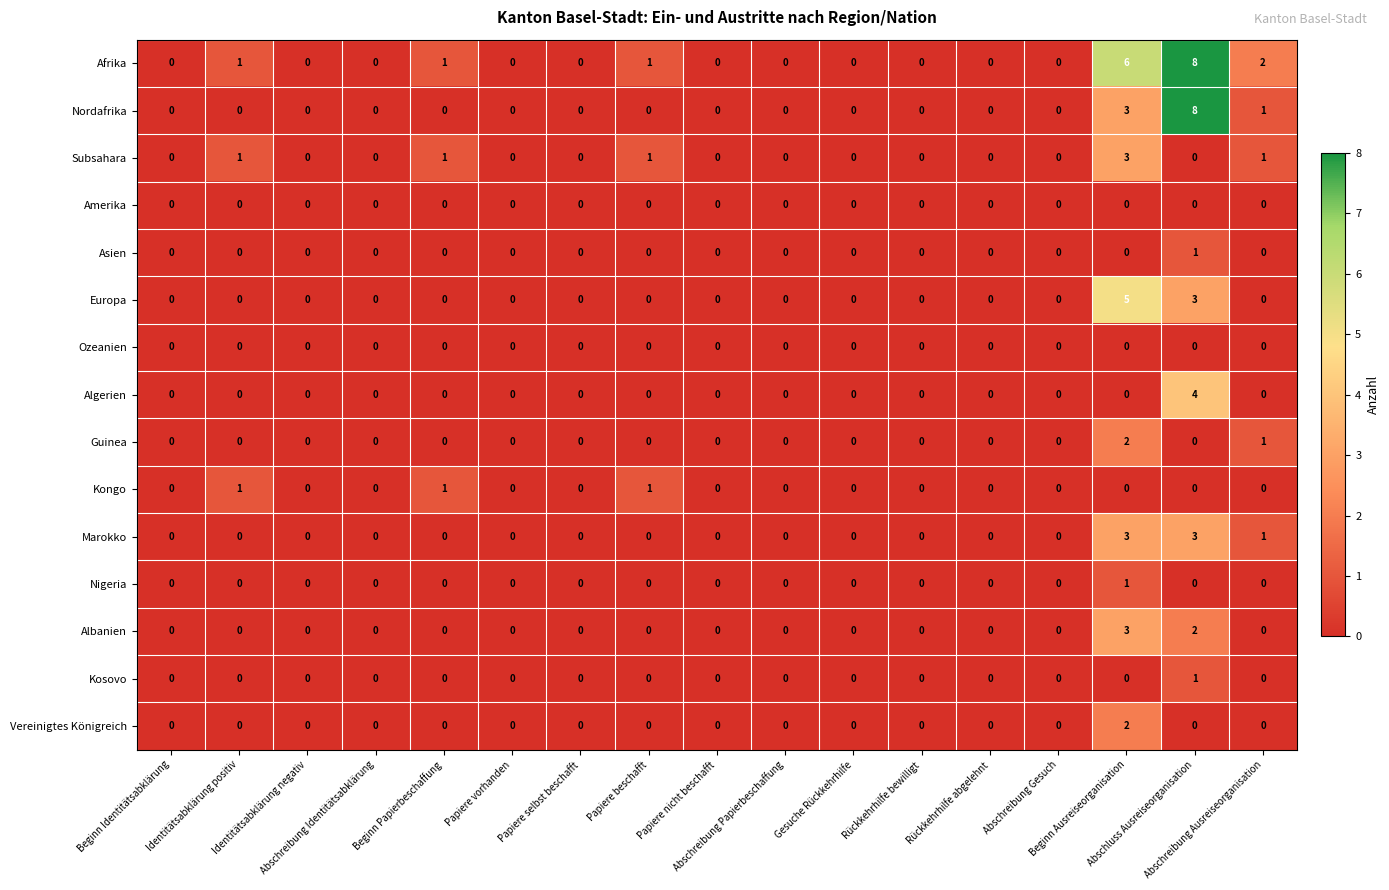

How many positive values does the Nordafrika series have?

3